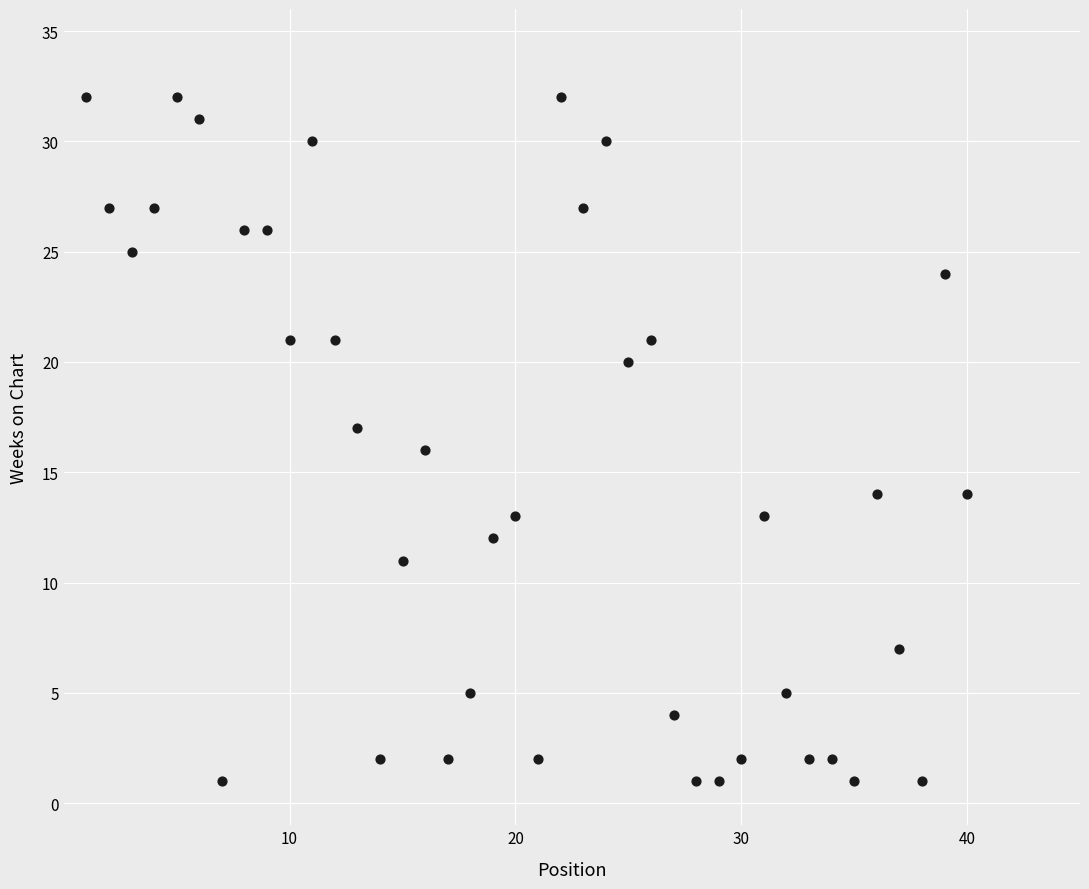

What is the range of Y values (max minus min)?

31